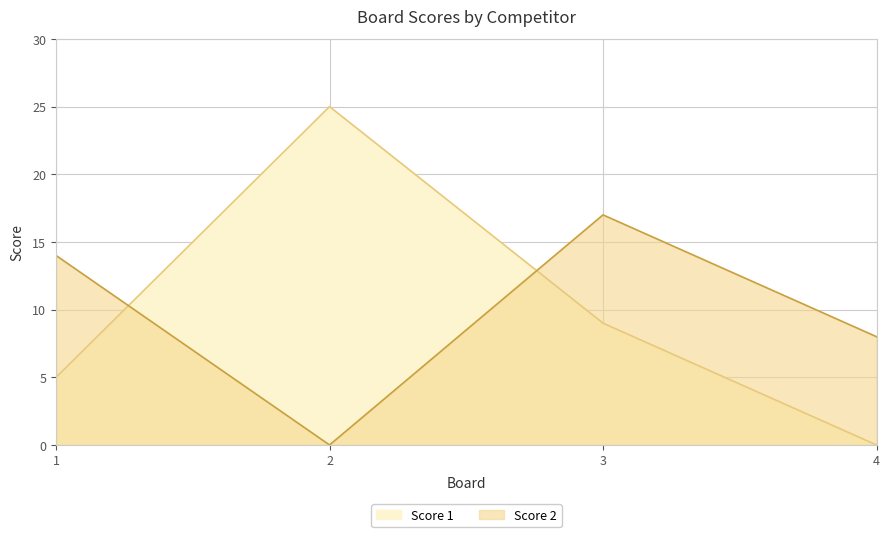

Which series changed the most between 3 and 4?

Score 1